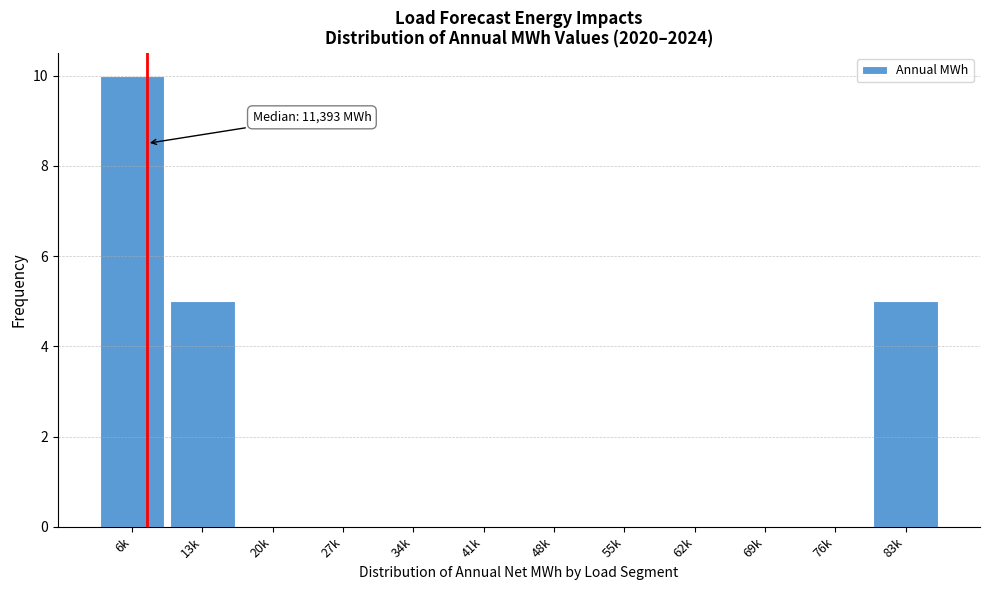

Reading left to right, extract all data points from this chart.

6k=10	13k=5	20k=0	27k=0	34k=0	41k=0	48k=0	55k=0	62k=0	69k=0	76k=0	83k=5